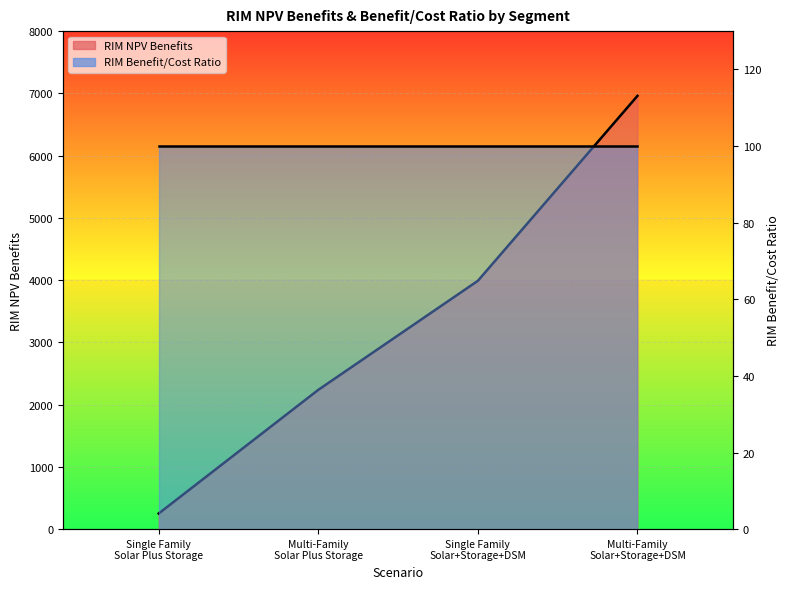

What is the smallest value displayed?

250.6